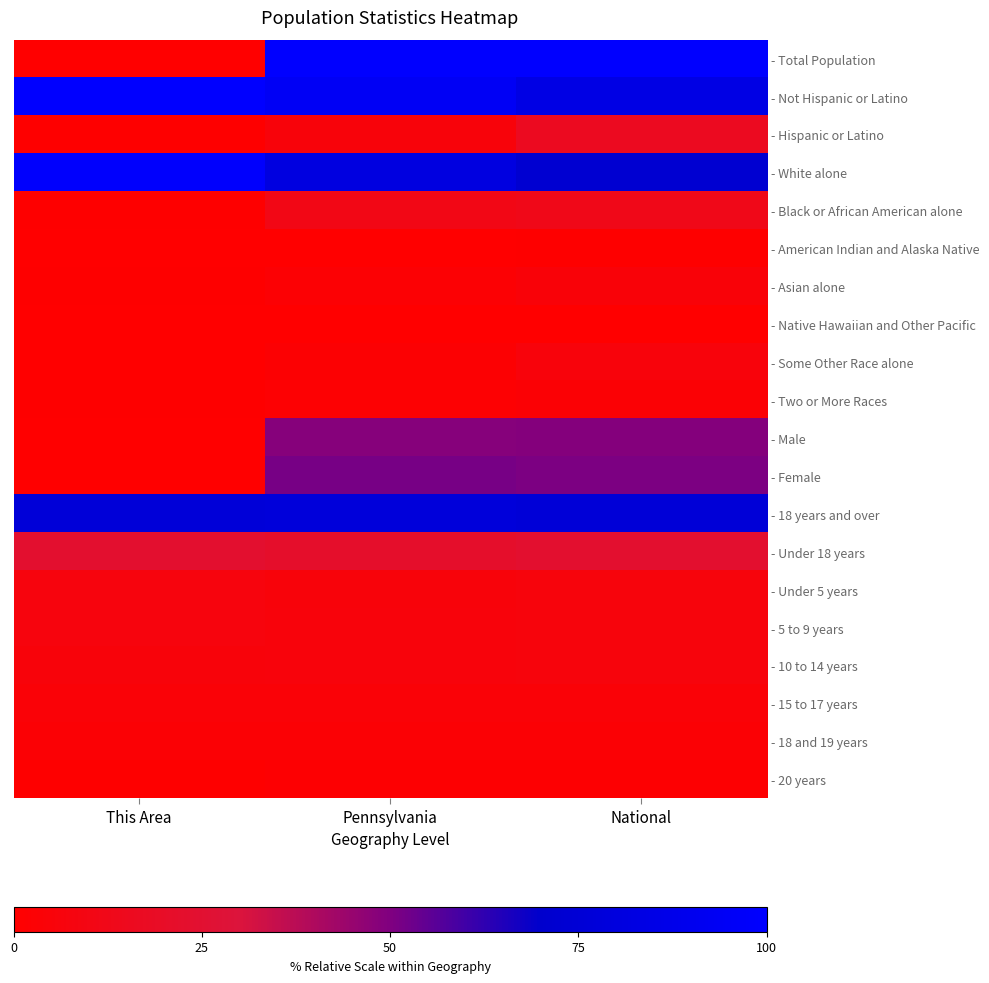

Reading left to right, list all the values displayed in this chart.

- Total Population: This Area=0.1	Pennsylvania=100.0	National=100.0
- Not Hispanic or Latino: This Area=100.0	Pennsylvania=94.3	National=83.6
- Hispanic or Latino: This Area=0.6	Pennsylvania=5.6	National=16.2
- White alone: This Area=98.7	Pennsylvania=81.9	National=72.4
- Black or African American alone: This Area=0.5	Pennsylvania=10.8	National=12.5
- American Indian and Alaska Native: This Area=0.0	Pennsylvania=0.2	National=0.8
- Asian alone: This Area=0.6	Pennsylvania=2.7	National=4.6
- Native Hawaiian and Other Pacific: This Area=0.0	Pennsylvania=0.0	National=0.0
- Some Other Race alone: This Area=0.0	Pennsylvania=2.3	National=6.0
- Two or More Races: This Area=0.8	Pennsylvania=1.8	National=2.7
- Male: This Area=0.0	Pennsylvania=48.7	National=49.1
- Female: This Area=0.0	Pennsylvania=51.3	National=50.8
- 18 years and over: This Area=76.9	Pennsylvania=78.0	National=75.9
- Under 18 years: This Area=23.7	Pennsylvania=22.0	National=23.9
- Under 5 years: This Area=6.8	Pennsylvania=5.7	National=6.4
- 5 to 9 years: This Area=7.0	Pennsylvania=5.9	National=6.4
- 10 to 14 years: This Area=5.7	Pennsylvania=6.2	National=6.5
- 15 to 17 years: This Area=4.2	Pennsylvania=4.0	National=4.0
- 18 and 19 years: This Area=2.8	Pennsylvania=3.0	National=2.8
- 20 years: This Area=0.5	Pennsylvania=1.5	National=1.3